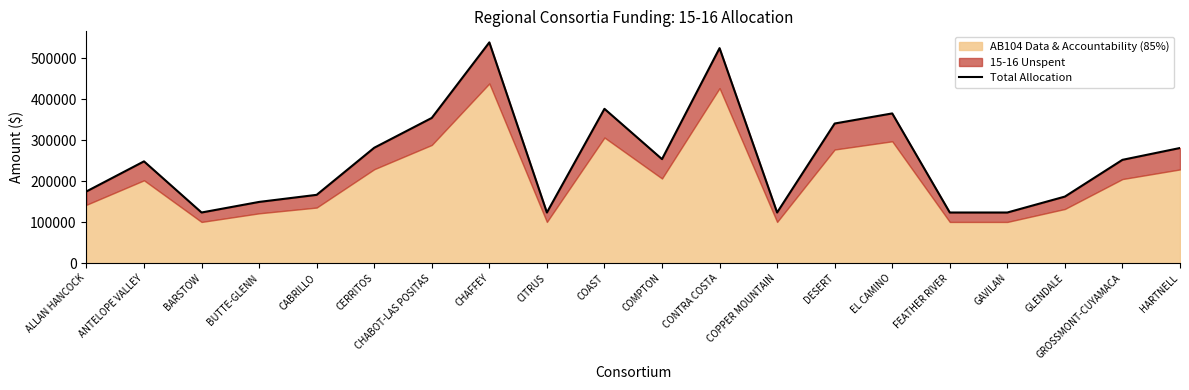

How many lines are shown in the chart?

1